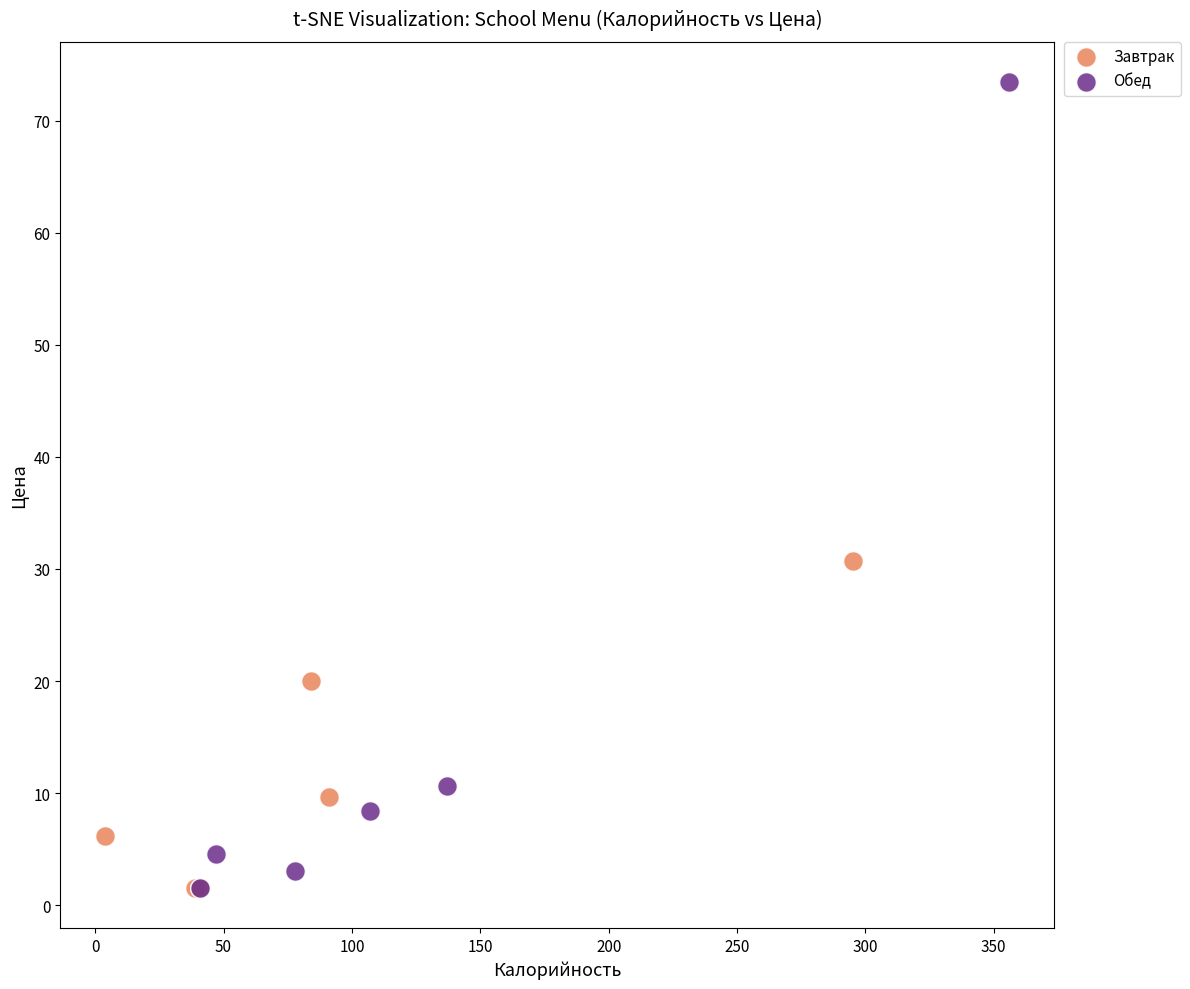

Which series contains the highest Y value?

Обед